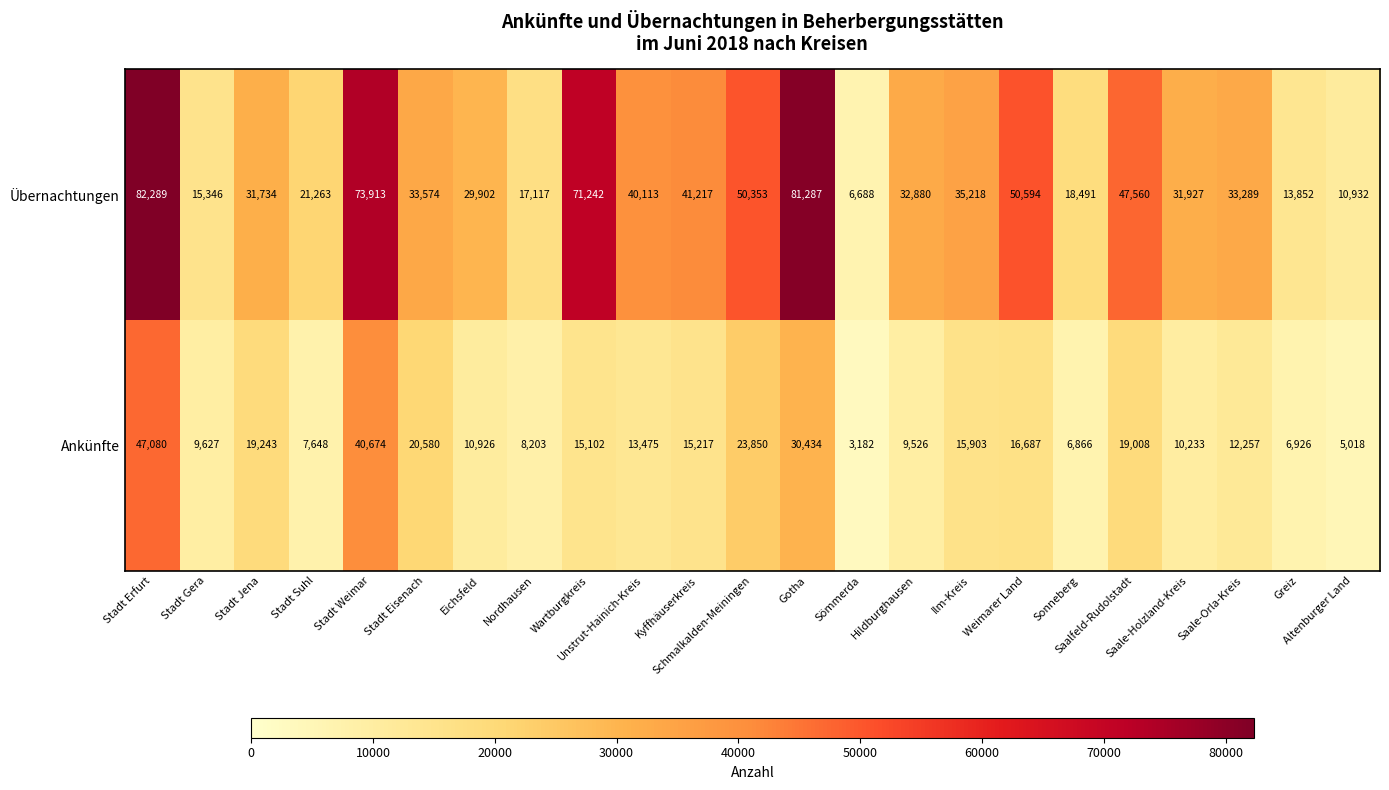

What is the minimum value for Ankünfte?

3182